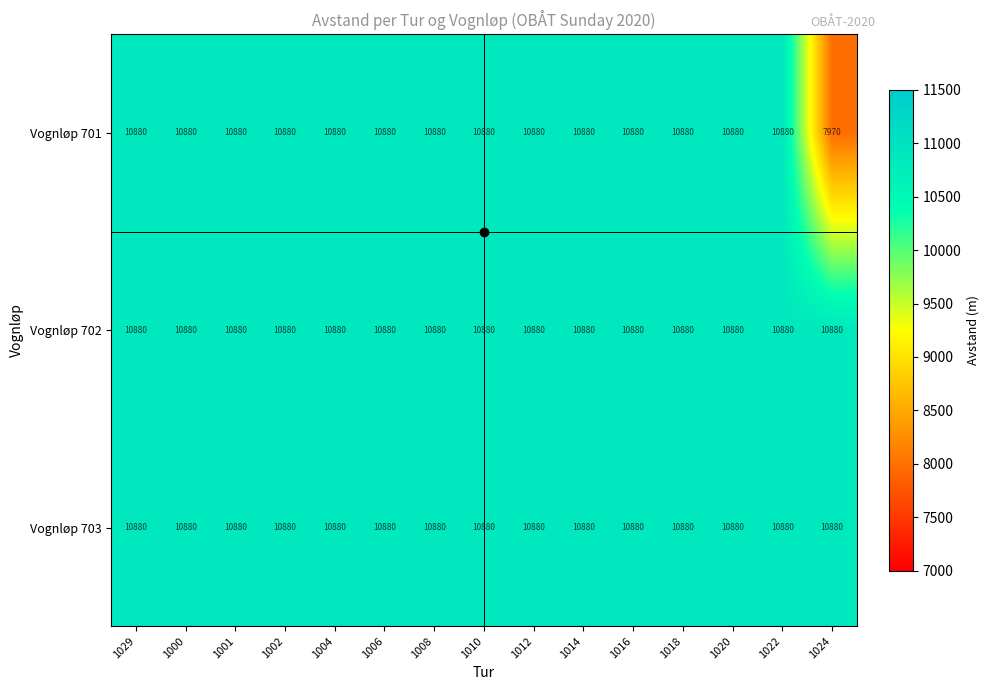

Is it true that Vognløp 703 equals 18214 at 1024?

False